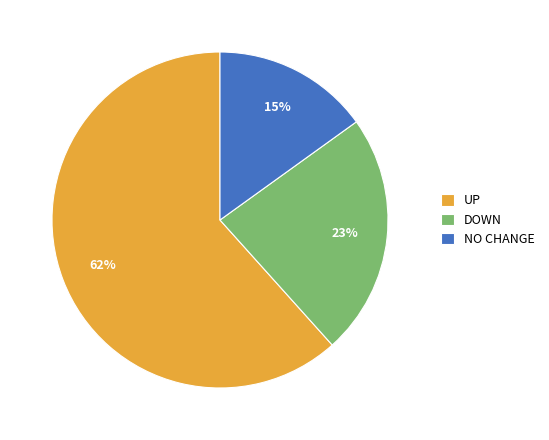

Which slice is the smallest?

NO CHANGE